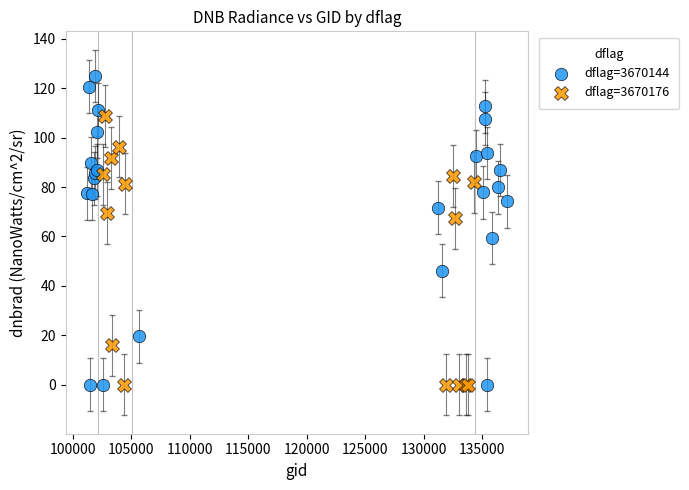

Which series contains the highest Y value?

dflag=3670144